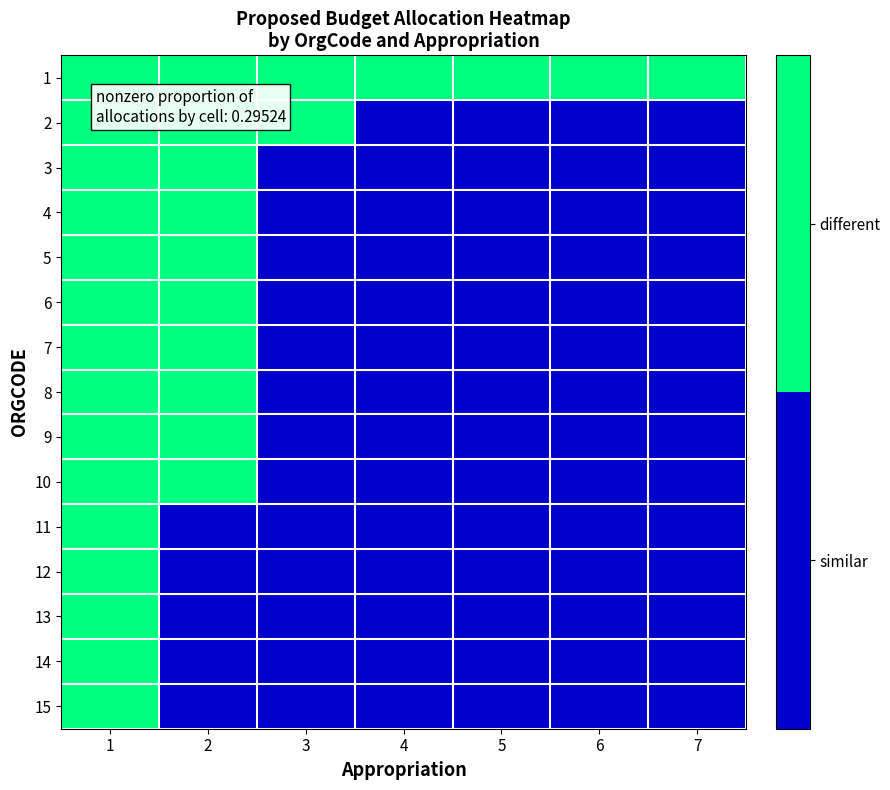

List the series in order of their peak value, highest first.

1, 2, 3, 4, 5, 6, 7, 8, 9, 10, 11, 12, 13, 14, 15